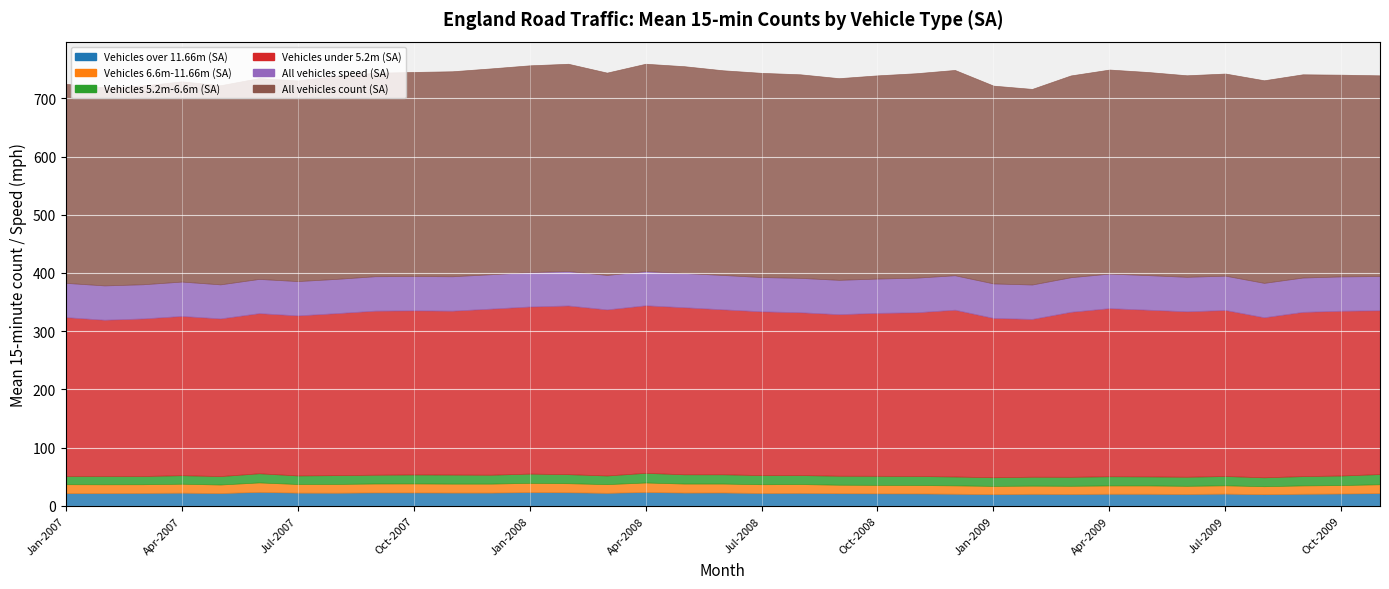

At how many categories does at least one series exceed 82?

35